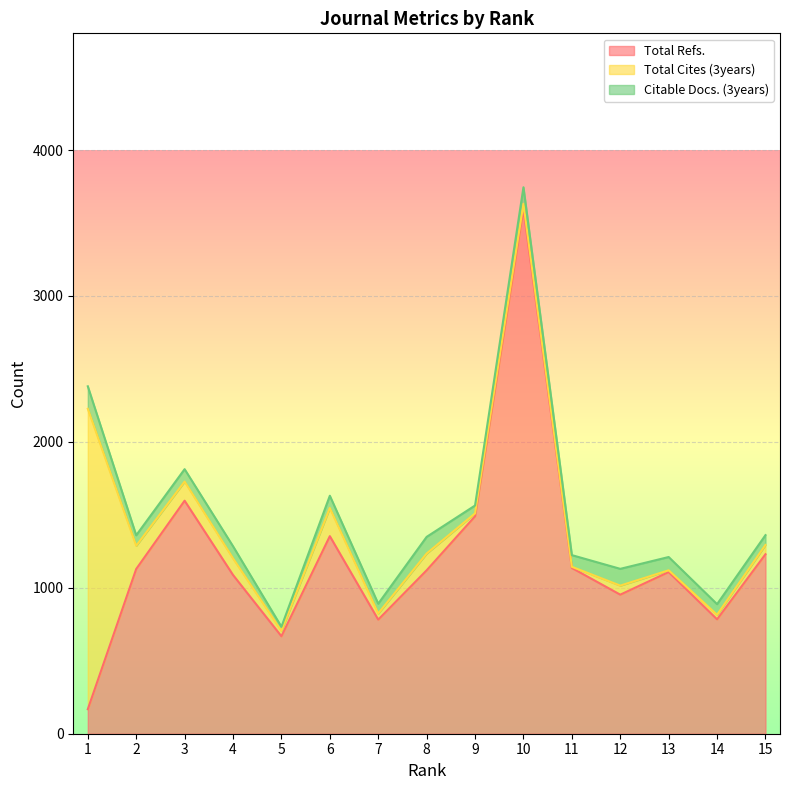

Which series ends up on top after the final intersection of Total Cites (3years) and Total Refs.?

Total Refs.